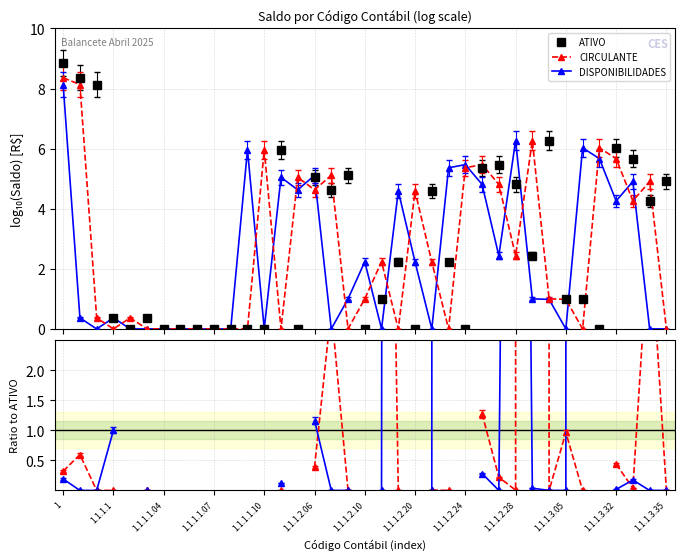

Which has a higher value, 33 or 1.1.1.3.32?

33